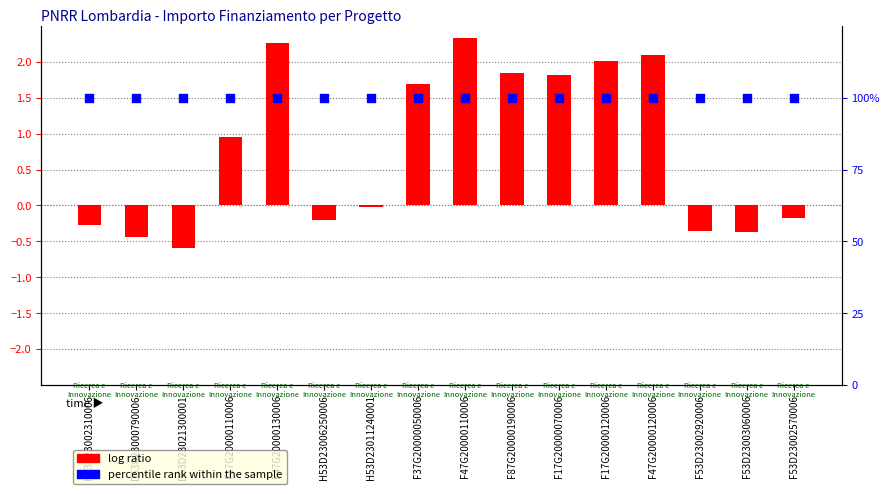

Is the value of log ratio at D53D23000790006 greater than the value of percentile rank within the sample at F37G20000050006?

No